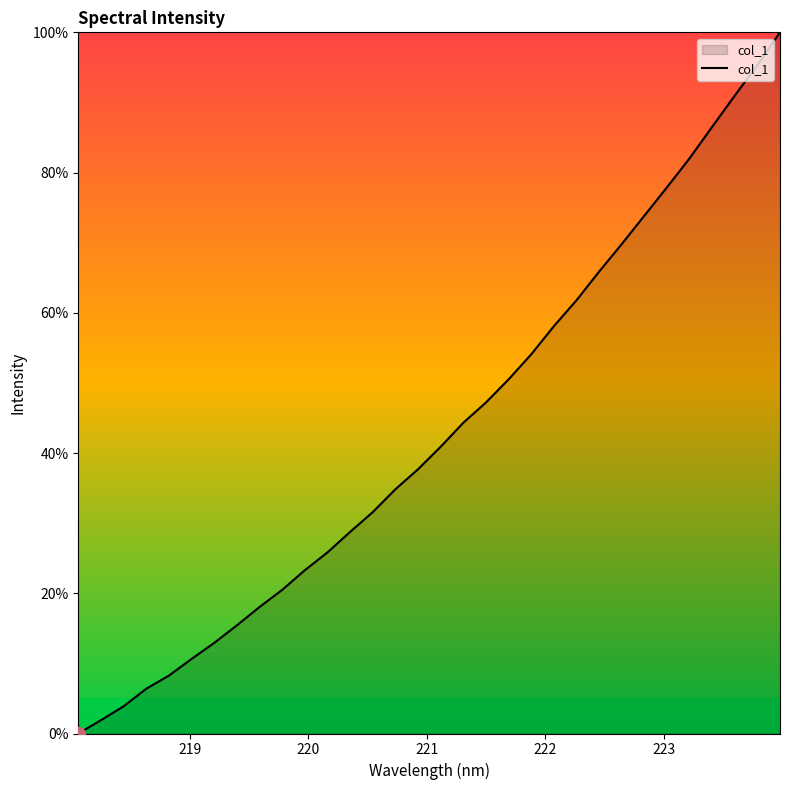

What is the maximum value shown in the chart?

100.0